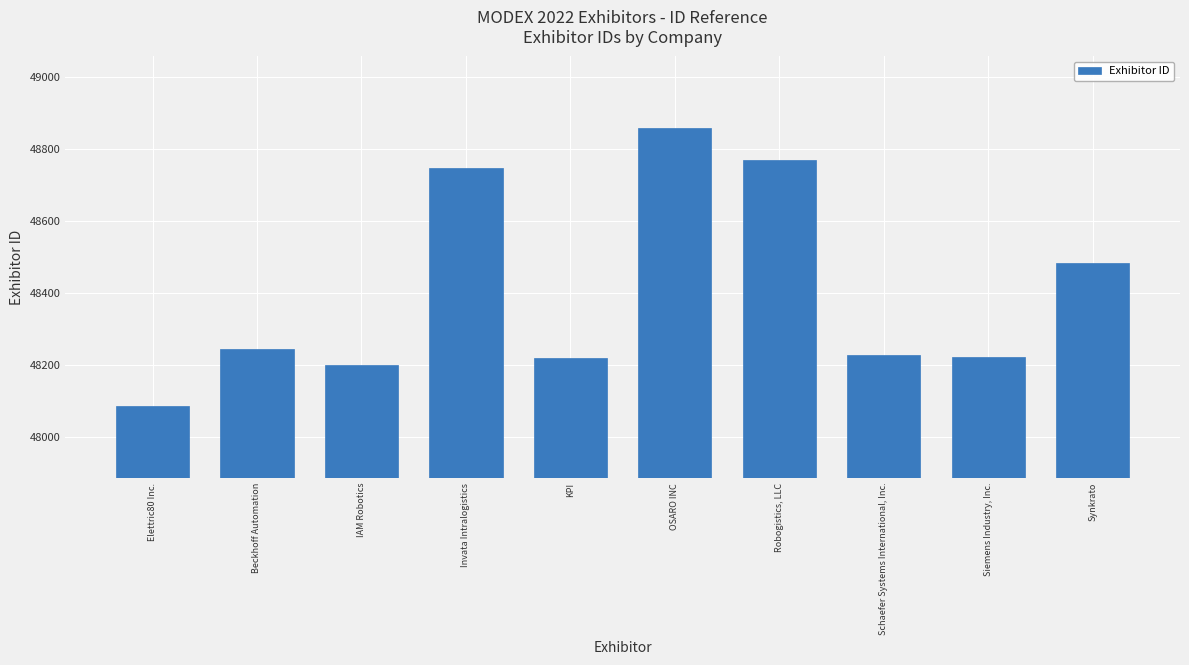

What is the change in value from Robogistics, LLC to Synkrato?

-287